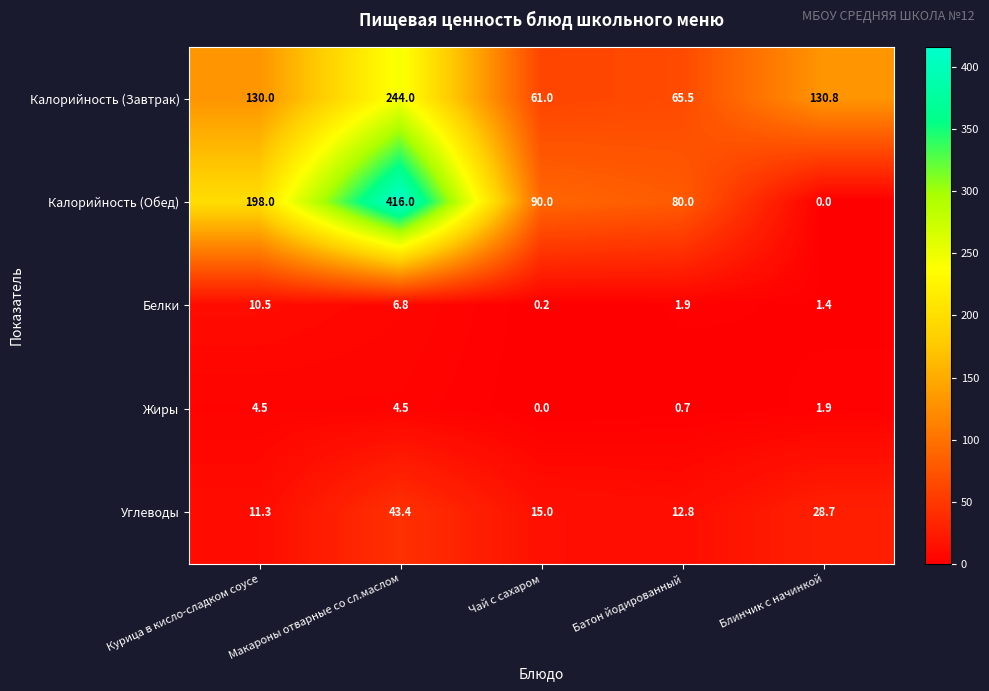

Which series changed the most between Курица в кисло-сладком соусе and Батон йодированный?

Калорийность (Обед)